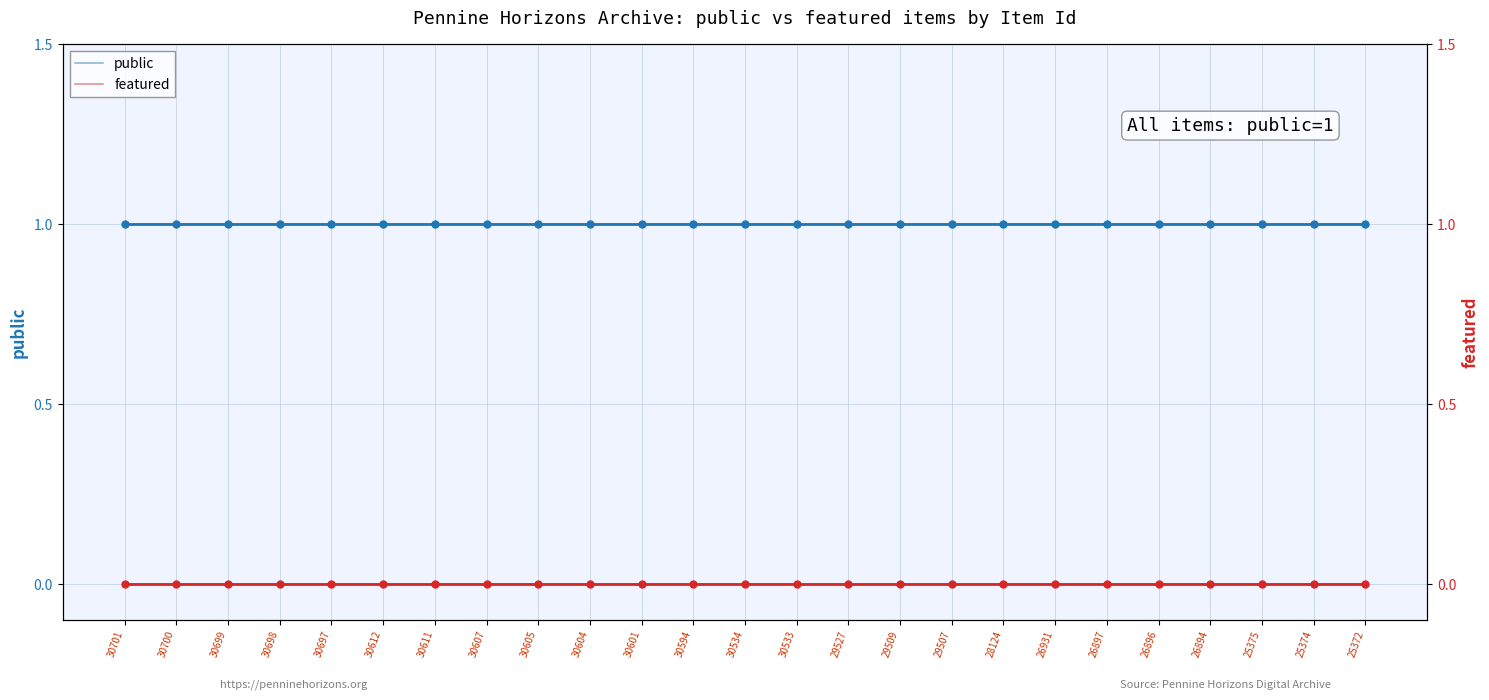

The featured series shows 0 at 30601. True or false?

True